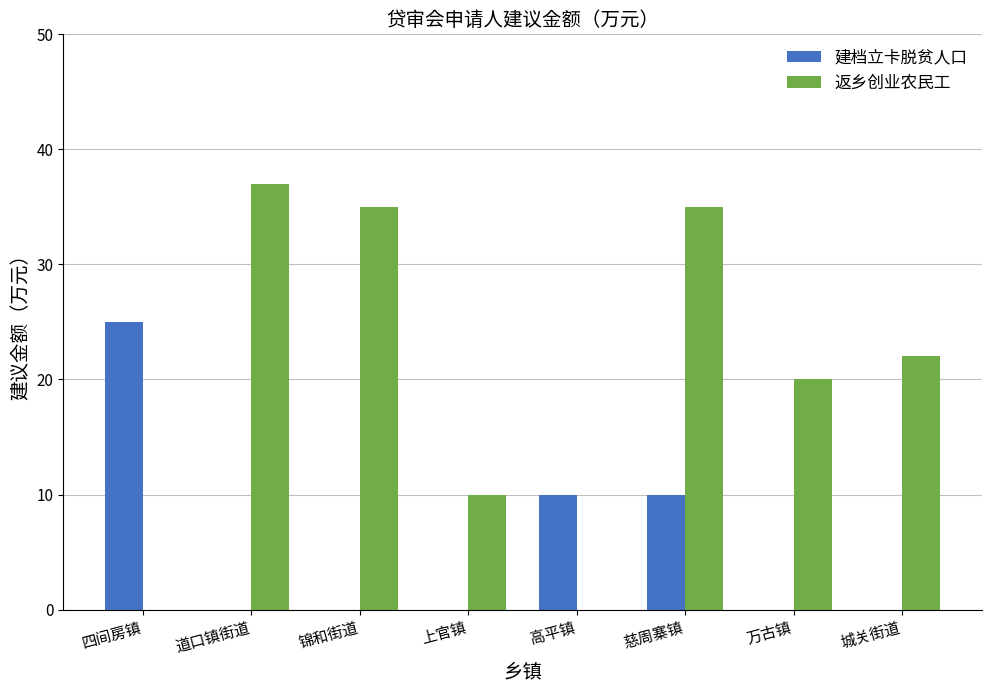

Count the number of data series in this chart.

2